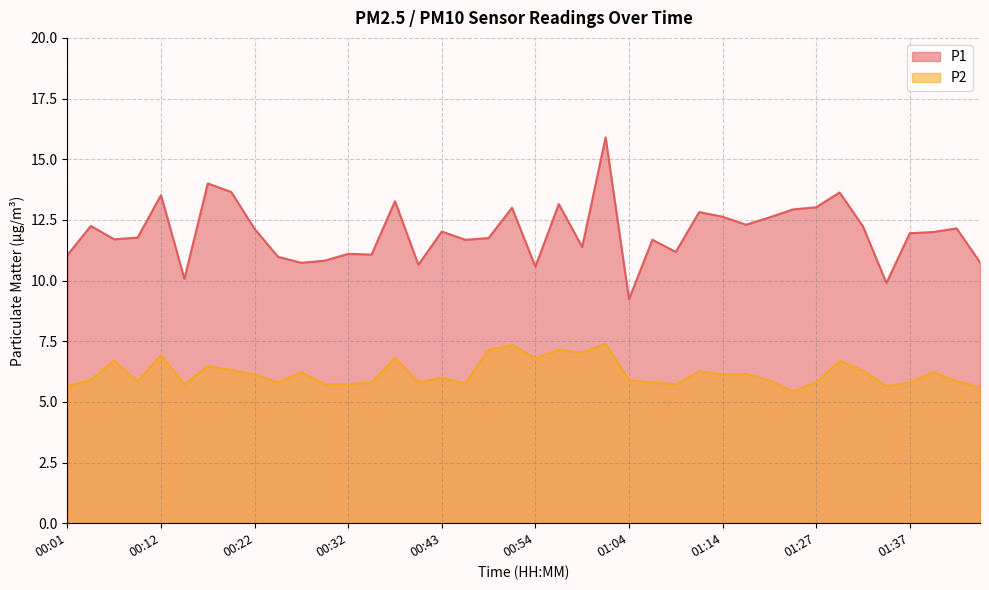

What is the sum of the P1 values at 01:47 and 00:14?

20.8